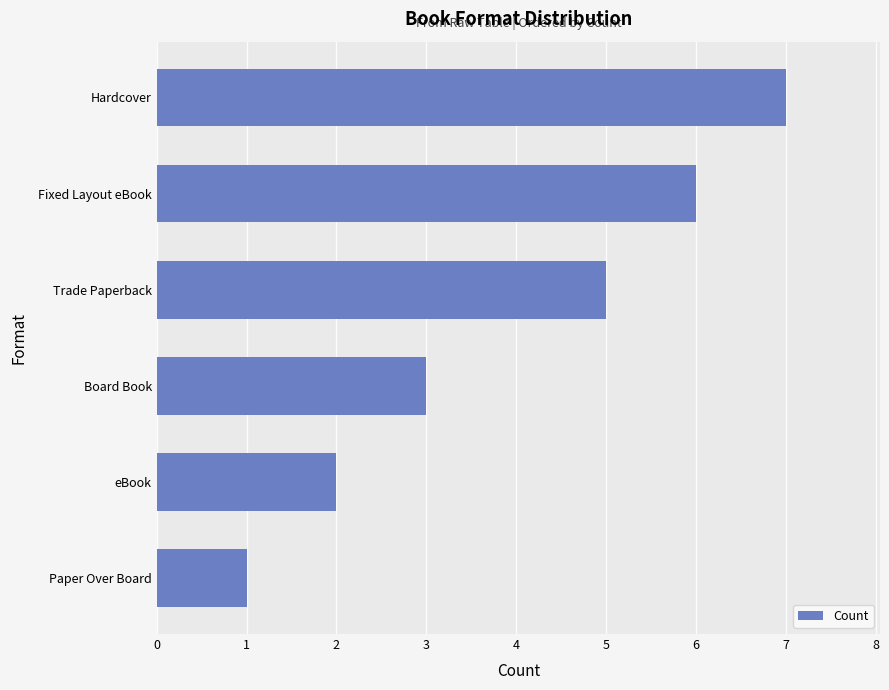

List the labels in order of value, largest first.

Hardcover, Fixed Layout eBook, Trade Paperback, Board Book, eBook, Paper Over Board